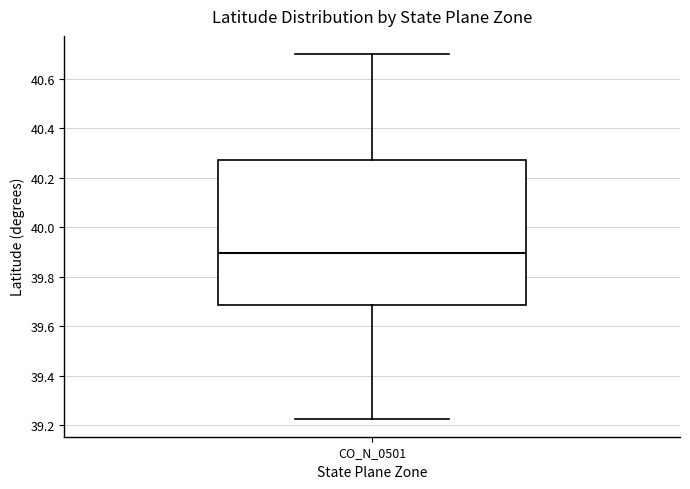

Transcribe this box plot: give where the median line is, the range the box spans, and where the two whiskers end, as read against the y-axis. The values are not printed on the chart, so give them approximately, as read against the axis.

median 39.90, box 39.68 to 40.28, whiskers 39.22 to 40.70